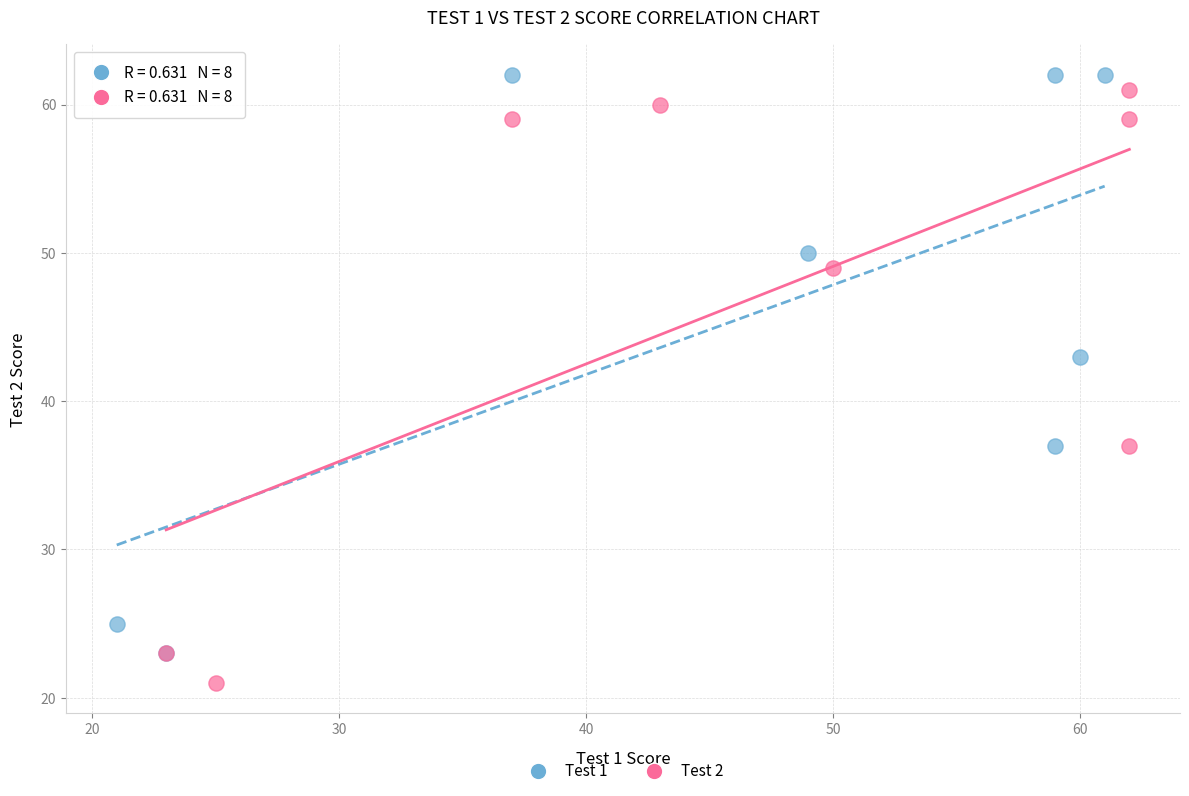

Which series reaches the maximum Y coordinate?

Test 1